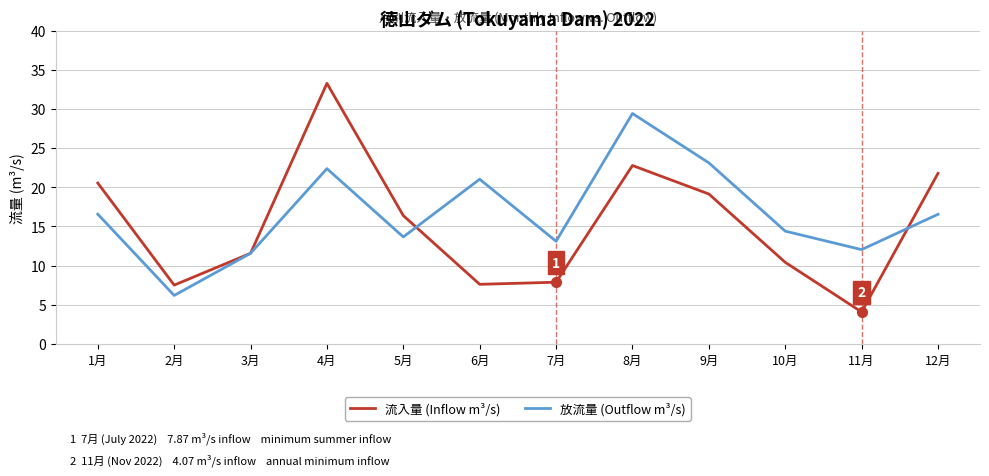

What is the maximum value for 流入量 (Inflow m³/s)?

33.3